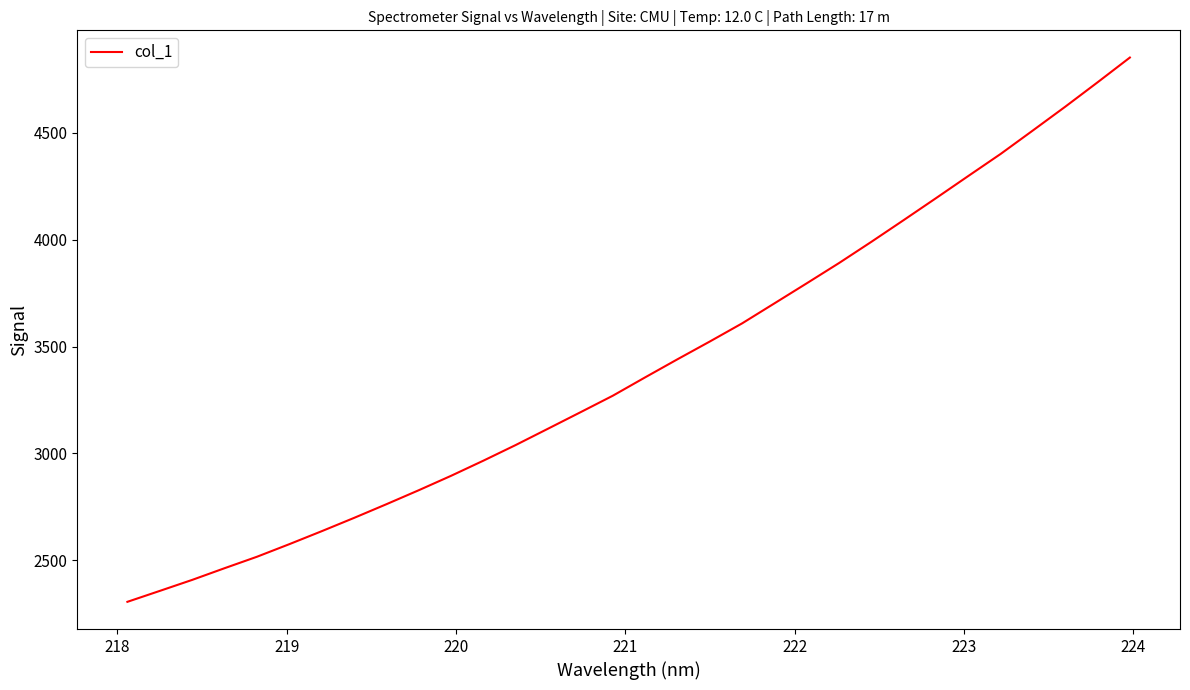

How many lines are shown in the chart?

1